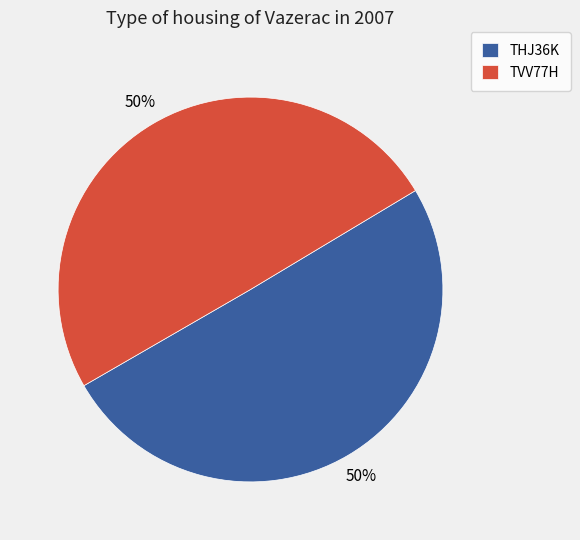

Do TVV77H and THJ36K together represent more than half of the pie?

Yes